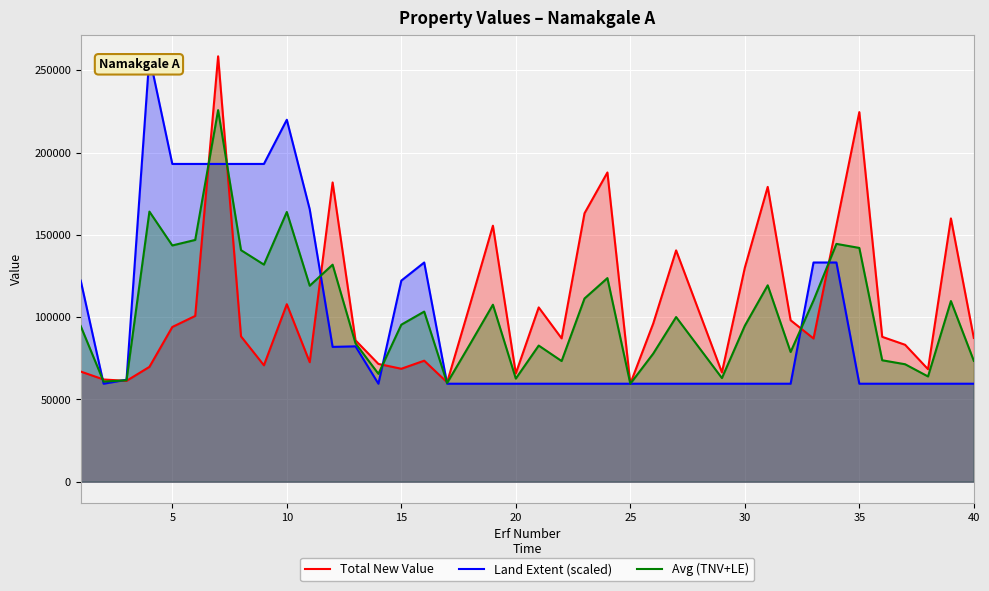

What is the maximum value for Land Extent (scaled)?

258472.2